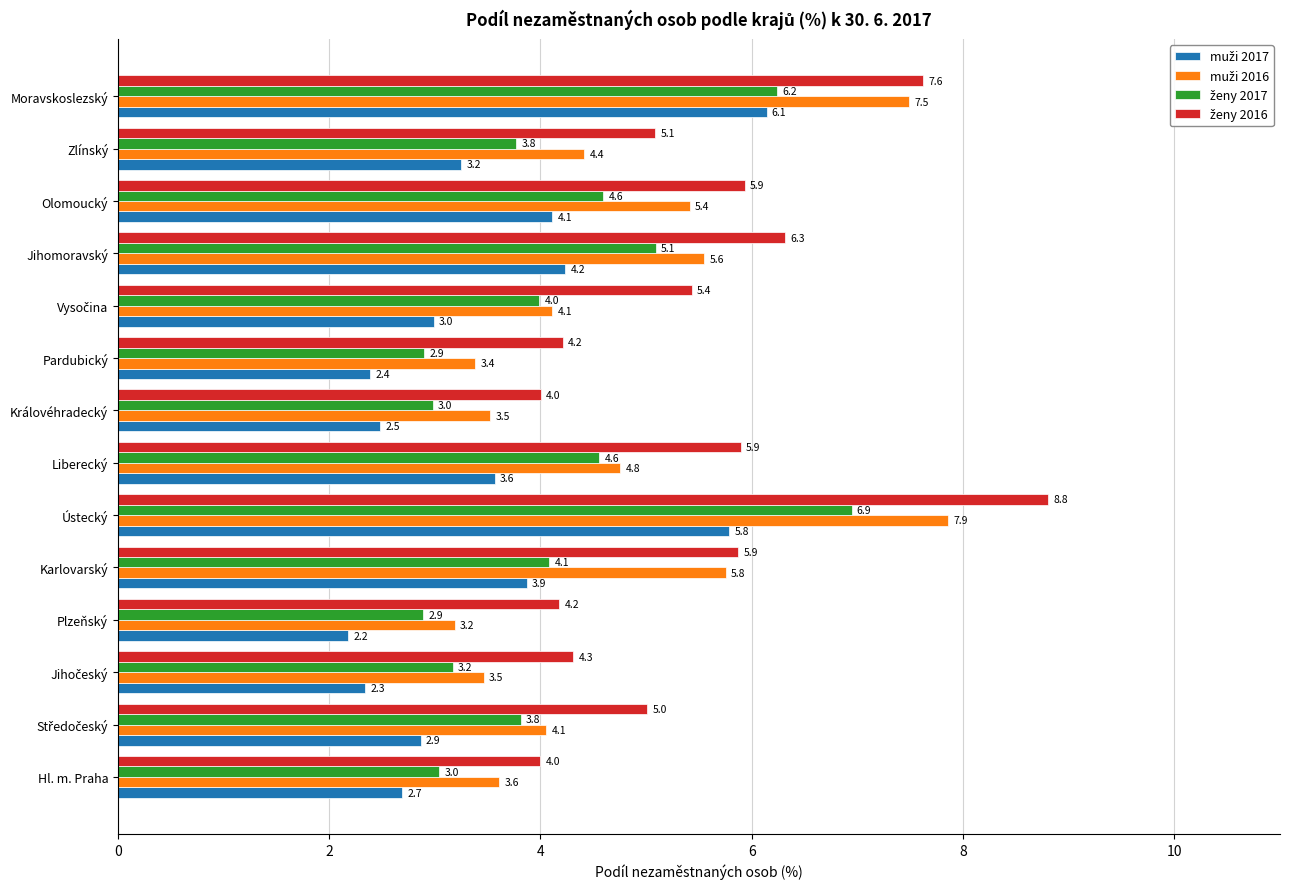

At which category is the sum across all series the highest?

Ústecký